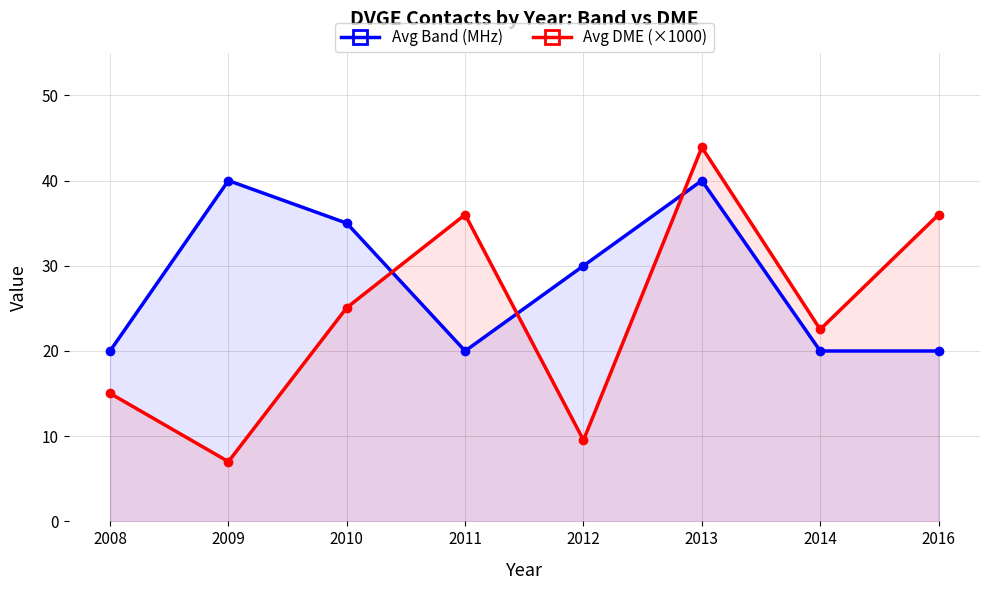

The value of Avg Band (MHz) at 2016 is 13.0. True or false?

False